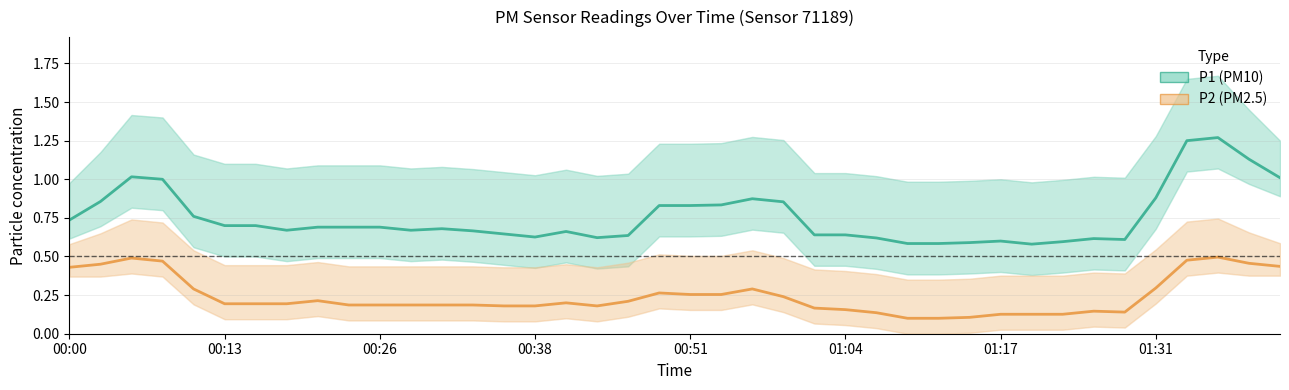

Reading left to right, extract all data points from this chart.

P1 (PM10): 0.7	0.9	1.0	1.0	0.8	0.7	0.7	0.7	0.7	0.7	0.7	0.7	0.7	0.7	0.6	0.6	0.7	0.6	0.6	0.8	0.8	0.8	0.9	0.9	0.6	0.6	0.6	0.6	0.6	0.6	0.6	0.6	0.6	0.6	0.6	0.9	1.2	1.3	1.1	1.0
P2 (PM2.5): 0.4	0.5	0.5	0.5	0.3	0.2	0.2	0.2	0.2	0.2	0.2	0.2	0.2	0.2	0.2	0.2	0.2	0.2	0.2	0.3	0.3	0.3	0.3	0.2	0.2	0.2	0.1	0.1	0.1	0.1	0.1	0.1	0.1	0.1	0.1	0.3	0.5	0.5	0.5	0.4